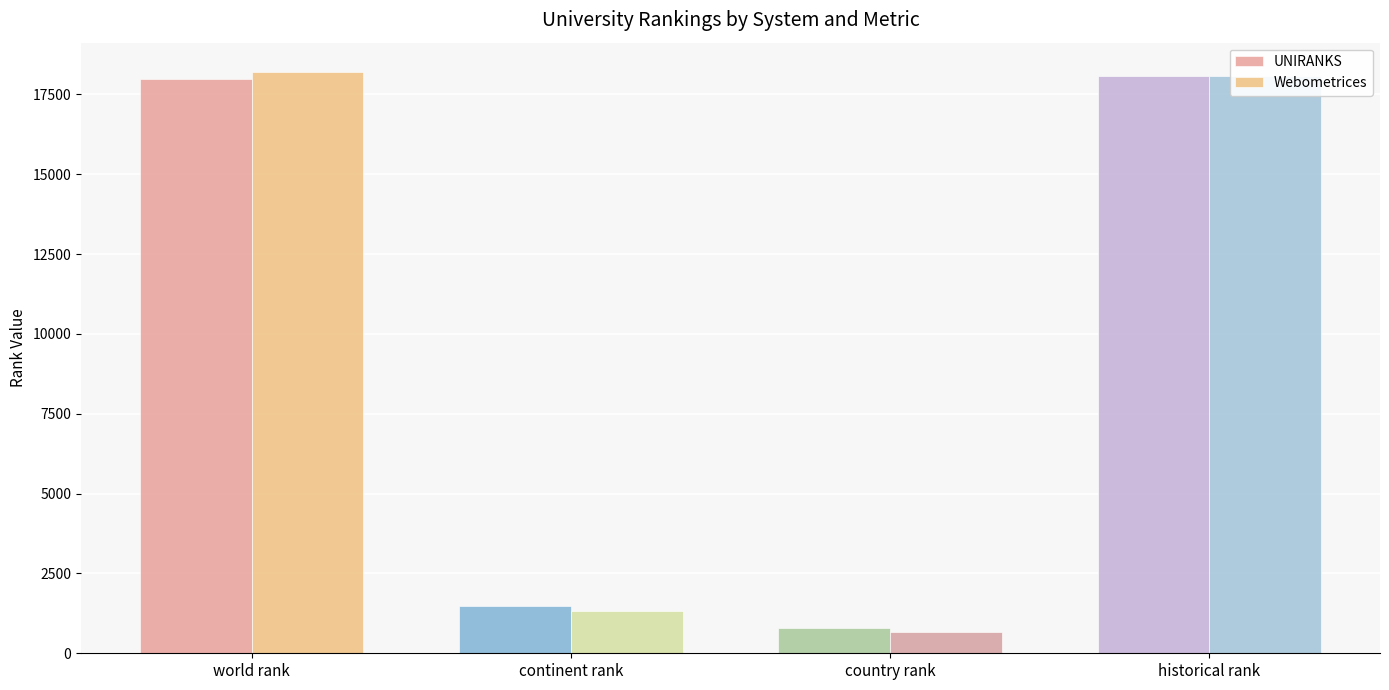

Is the value of Webometrices at country rank greater than the value of UNIRANKS at historical rank?

No